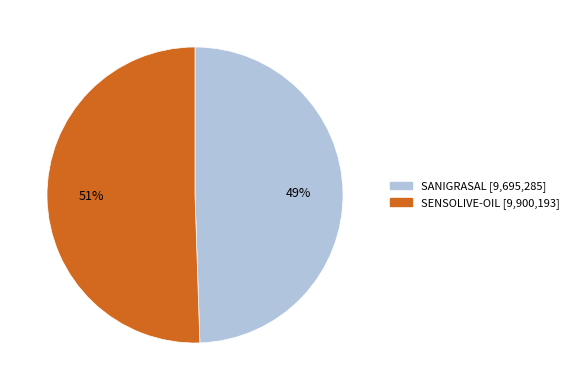

Which has a higher value, SANIGRASAL or SENSOLIVE-OIL?

SENSOLIVE-OIL